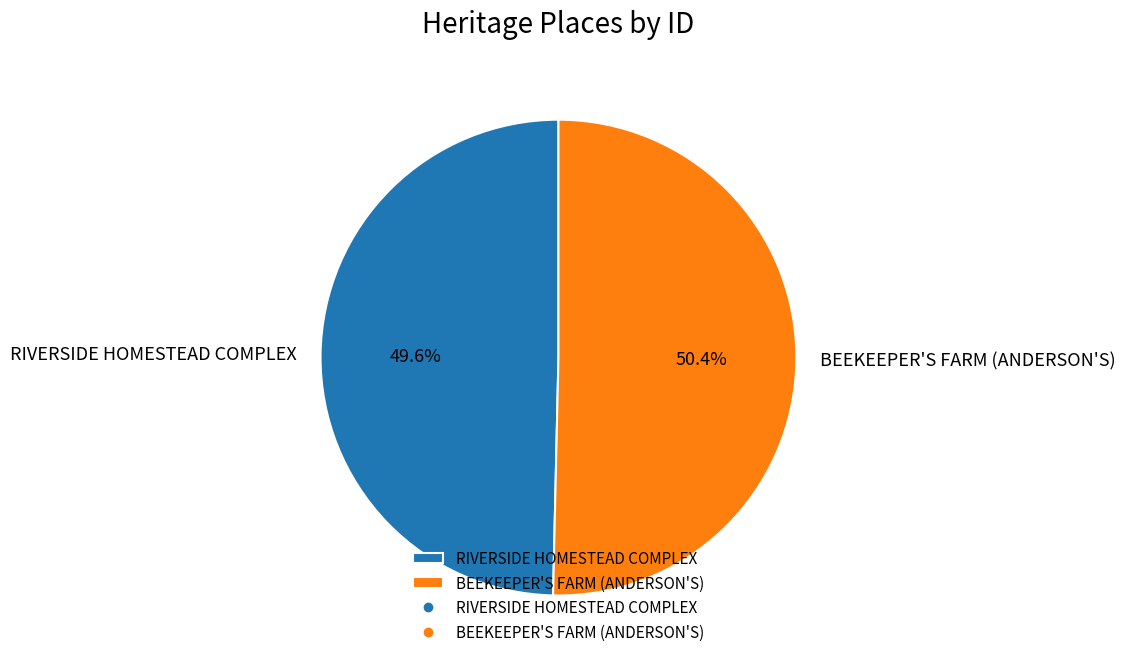

To the nearest percent, what is the difference between the RIVERSIDE HOMESTEAD COMPLEX and BEEKEEPER'S FARM (ANDERSON'S) slice percentages?

1%